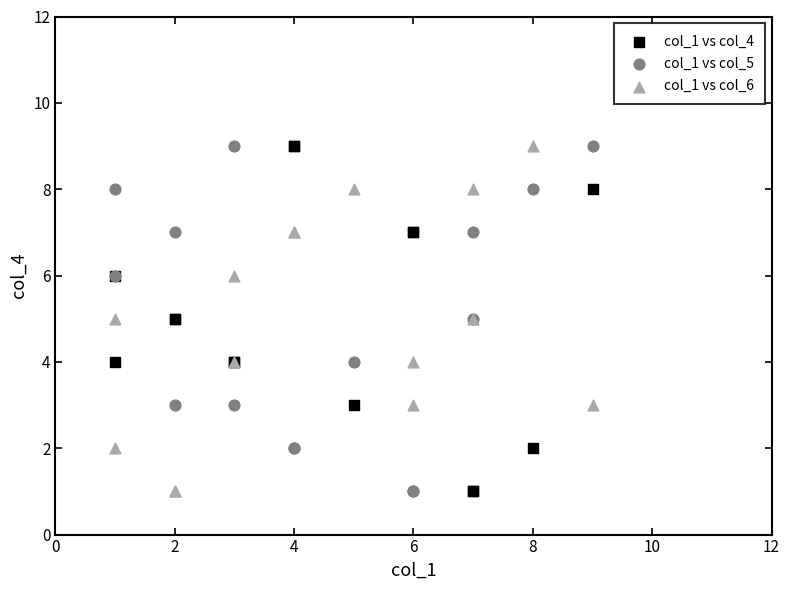

What is the X range (max minus min) for the scatter plot?

8